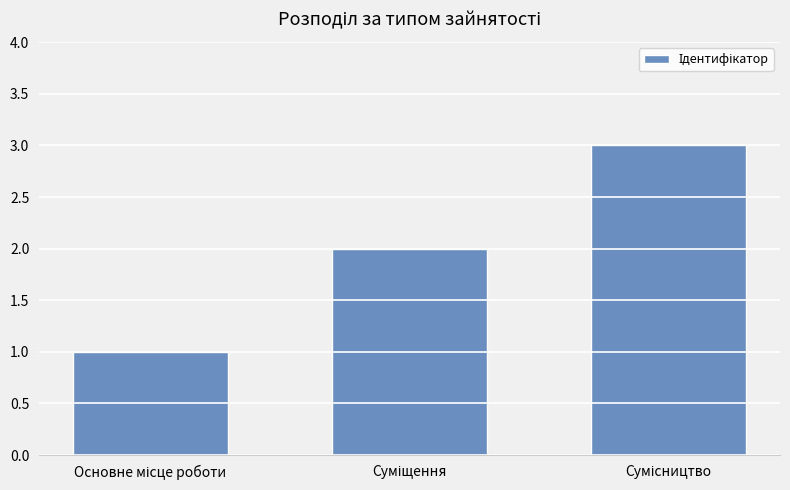

What is the average value?

2